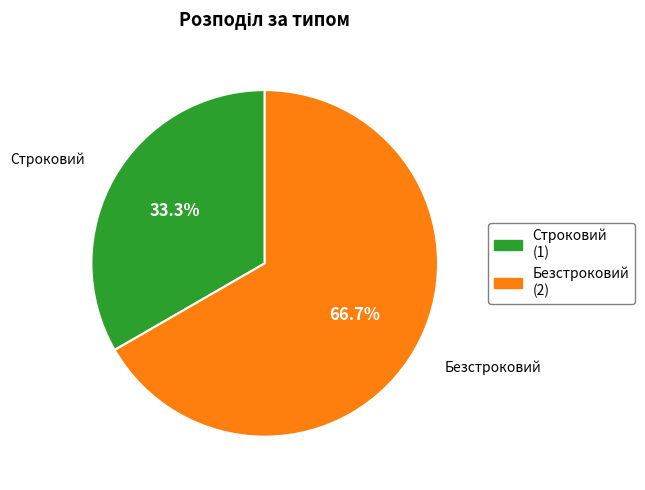

Which has a higher value, Строковий or Безстроковий?

Безстроковий